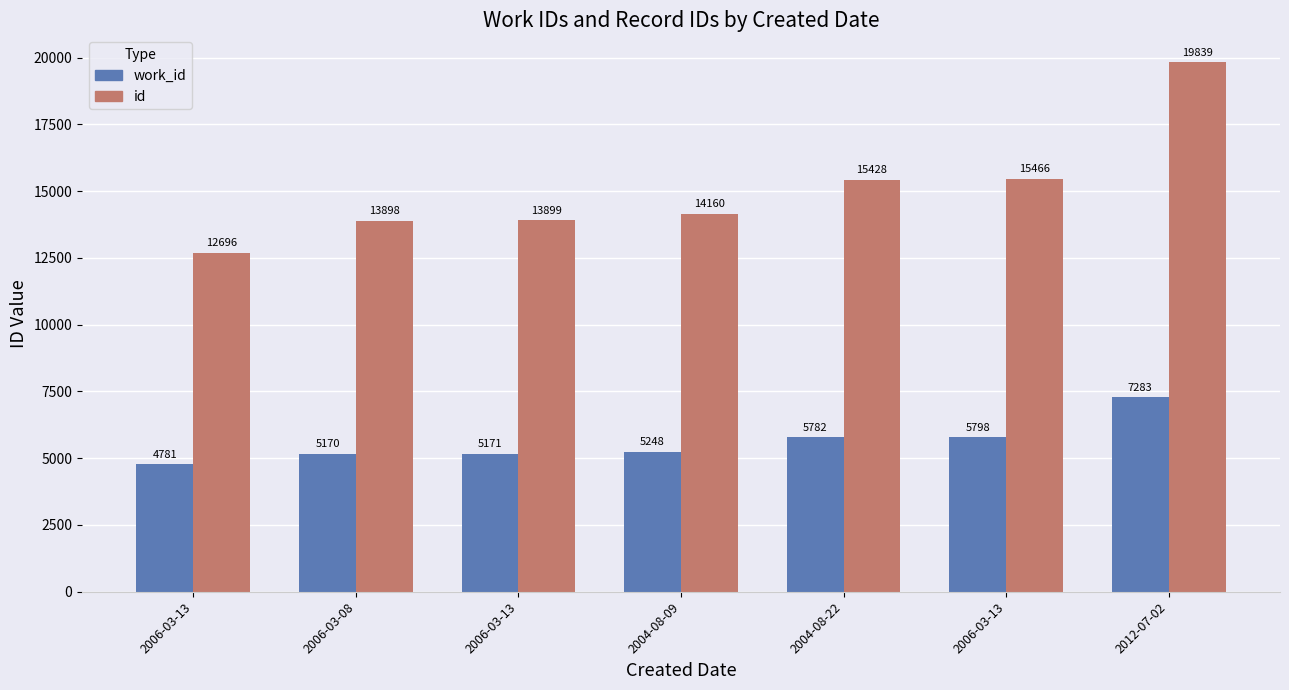

How many bars are there in each group?

2